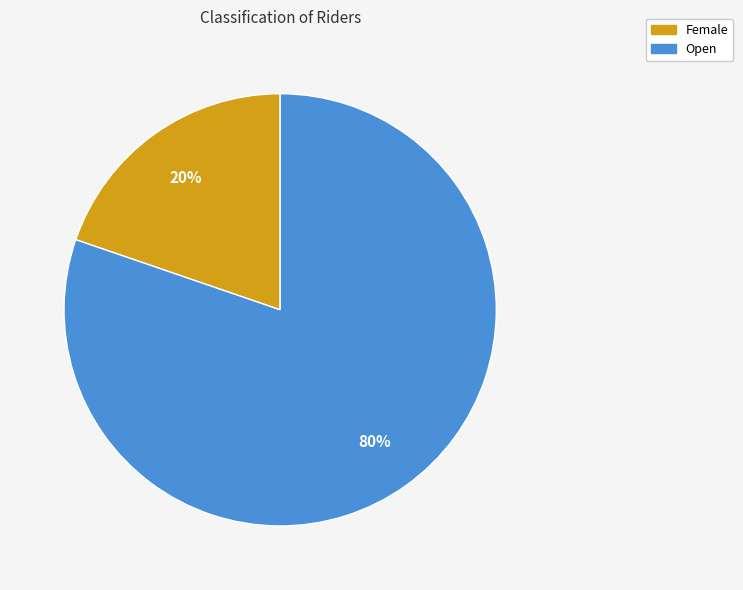

What percentage is the Female slice, to the nearest percent?

20%